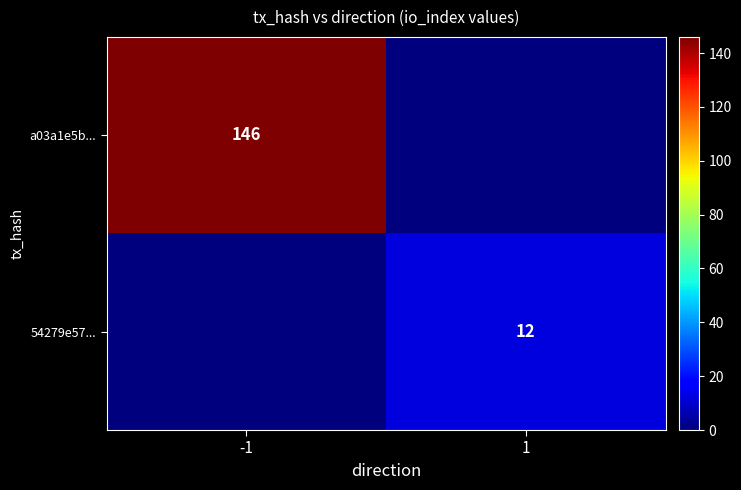

The 54279e57... series shows 16 at 1. True or false?

False